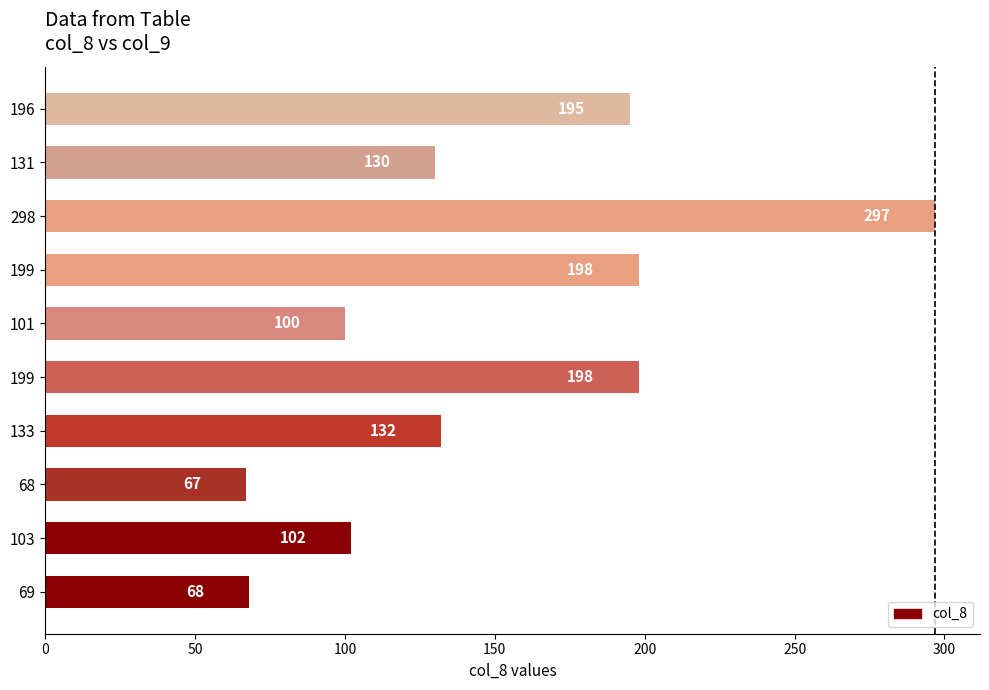

What is the average value?

149